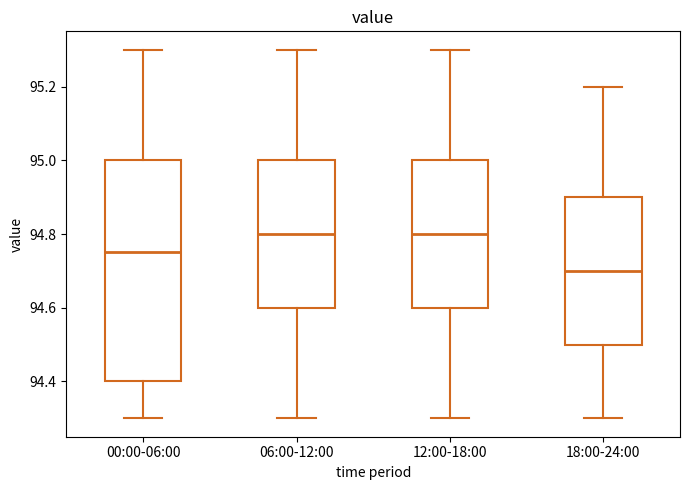

Reading left to right, transcribe this box plot: for each box, give where its median line is, the range the box spans, and where its two whiskers end, as read against the y-axis. The values are not printed on the chart, so give them approximately, as read against the axis.

00:00-06:00: median 94.76, box 94.40 to 95.00, whiskers 94.30 to 95.30
06:00-12:00: median 94.80, box 94.60 to 95.00, whiskers 94.30 to 95.30
12:00-18:00: median 94.80, box 94.60 to 95.00, whiskers 94.30 to 95.30
18:00-24:00: median 94.70, box 94.50 to 94.90, whiskers 94.30 to 95.20